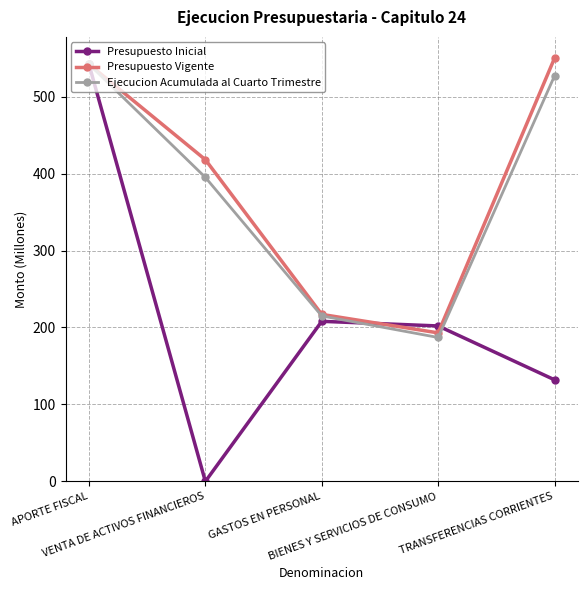

Which category has the lowest value in the Presupuesto Vigente series?

BIENES Y SERVICIOS DE CONSUMO